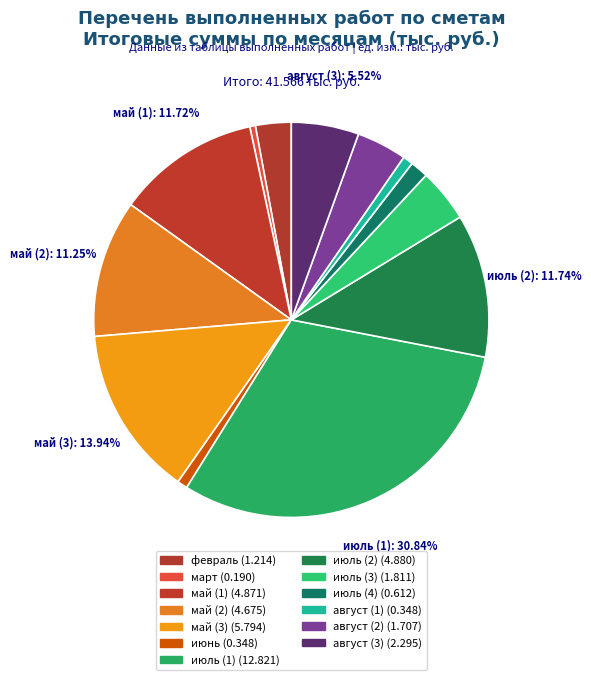

To the nearest percent, what is the average slice percentage?

8%